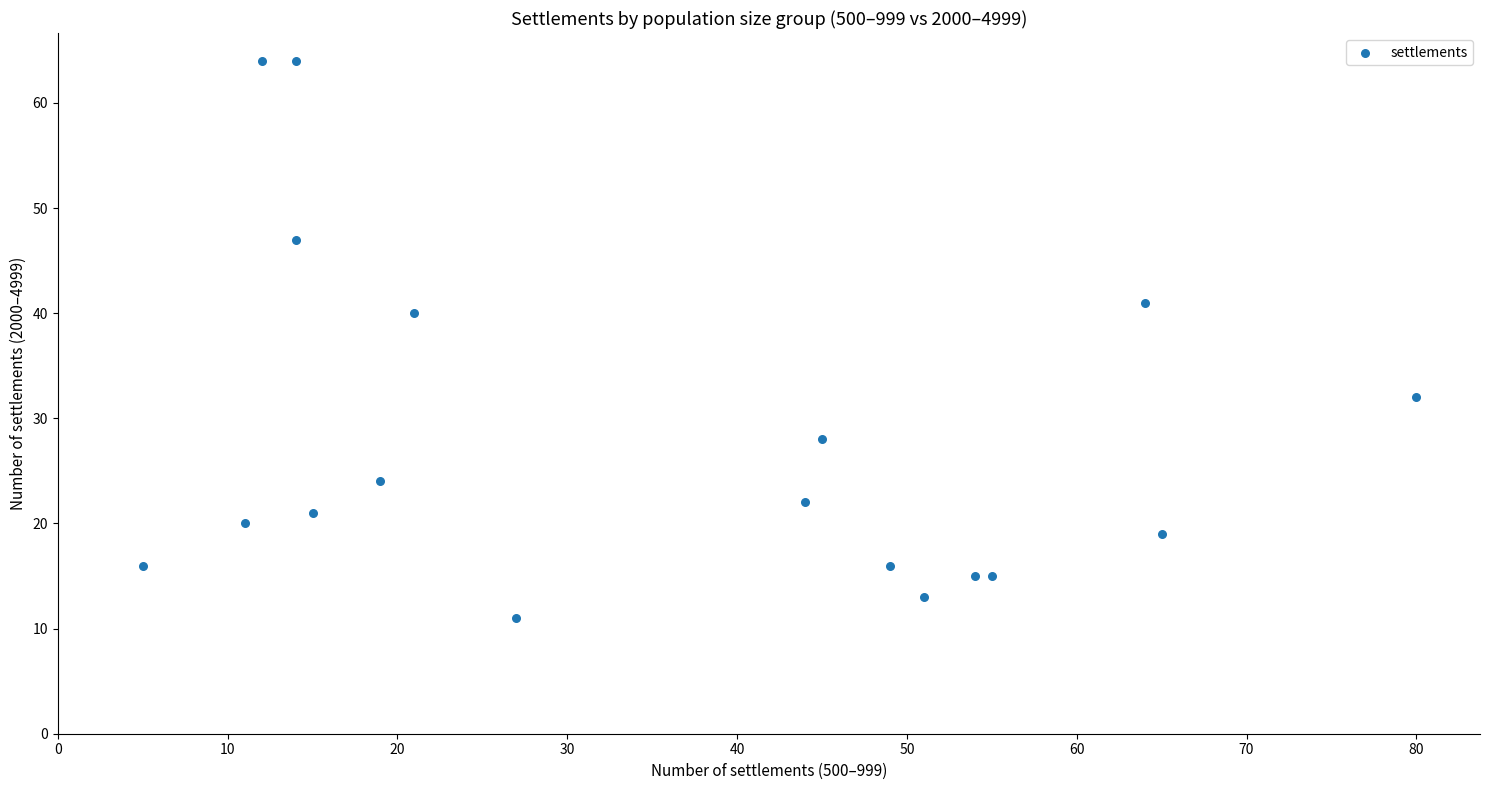

What is the range of X values (max minus min)?

75